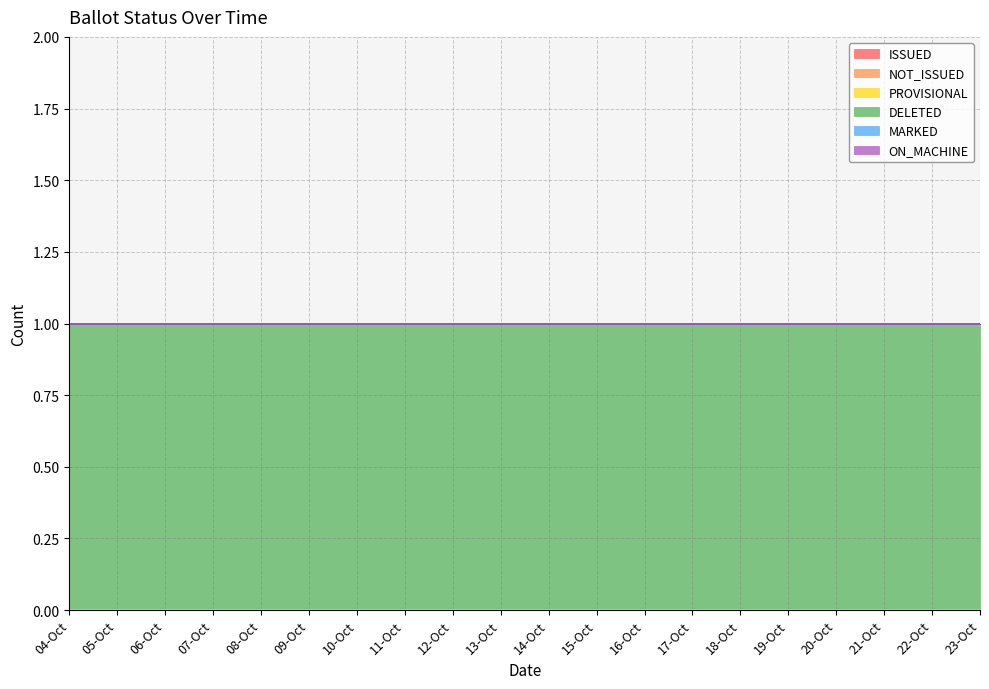

Reading right to left, transcribe all the data shown in this chart.

ISSUED: 0	0	0	0	0	0	0	0	0	0	0	0	0	0	0	0	0	0	0	0
NOT_ISSUED: 0	0	0	0	0	0	0	0	0	0	0	0	0	0	0	0	0	0	0	0
PROVISIONAL: 0	0	0	0	0	0	0	0	0	0	0	0	0	0	0	0	0	0	0	0
DELETED: 1	1	1	1	1	1	1	1	1	1	1	1	1	1	1	1	1	1	1	1
MARKED: 0	0	0	0	0	0	0	0	0	0	0	0	0	0	0	0	0	0	0	0
ON_MACHINE: 0	0	0	0	0	0	0	0	0	0	0	0	0	0	0	0	0	0	0	0